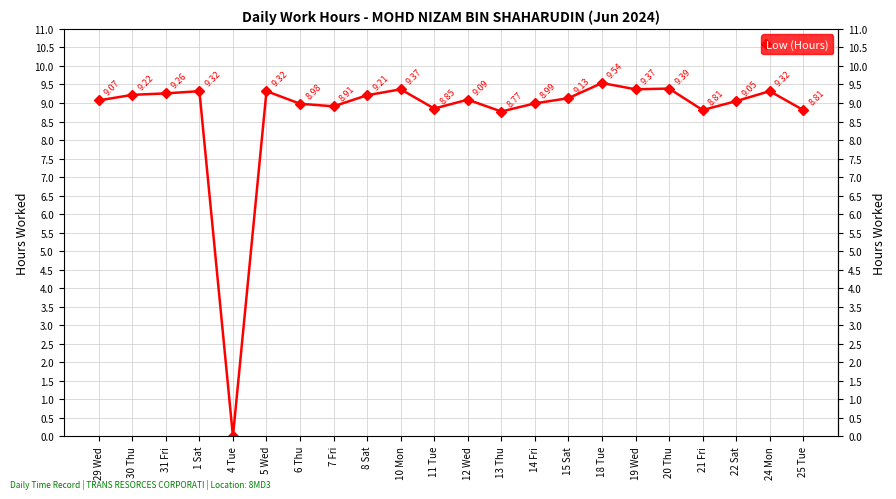

What is the difference between the values at 19 Wed and 11 Tue?

0.5